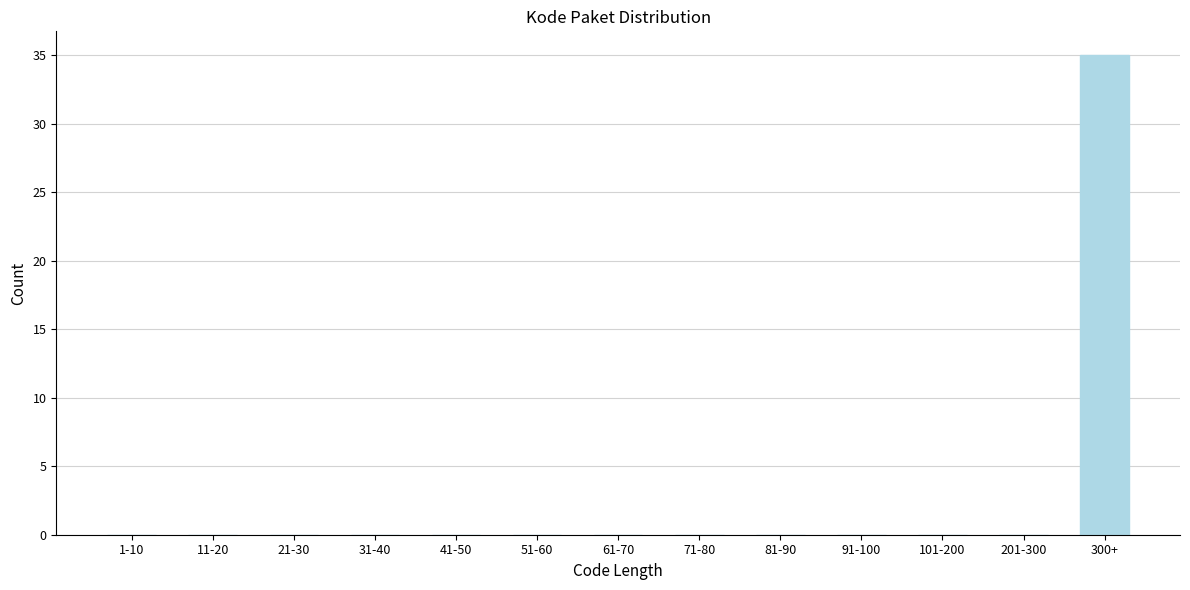

Reading left to right, extract all data points from this chart.

1-10=0	11-20=0	21-30=0	31-40=0	41-50=0	51-60=0	61-70=0	71-80=0	81-90=0	91-100=0	101-200=0	201-300=0	300+=35